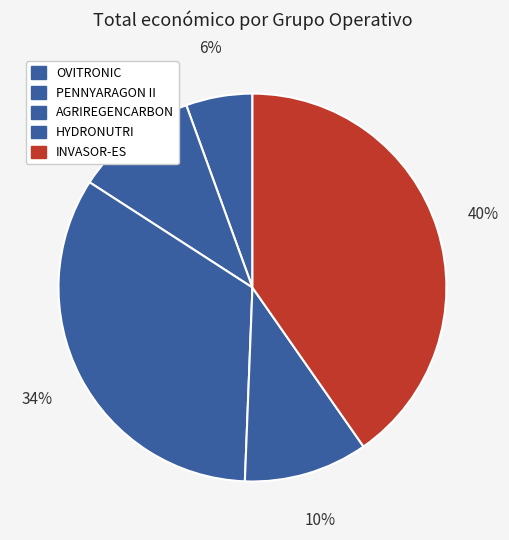

Combined, do HYDRONUTRI and PENNYARAGON II account for over 50%?

No